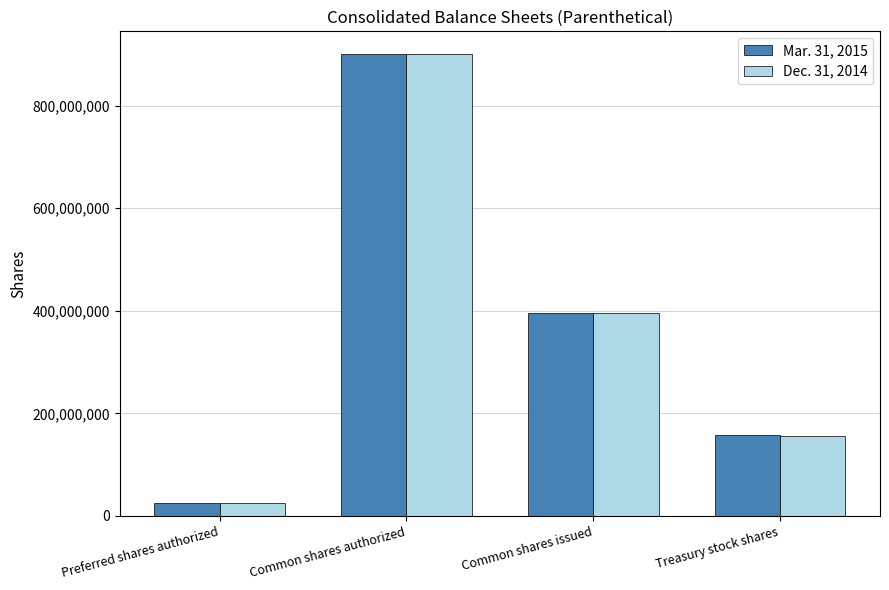

The value of Dec. 31, 2014 at Common shares authorized is 452693017. True or false?

False